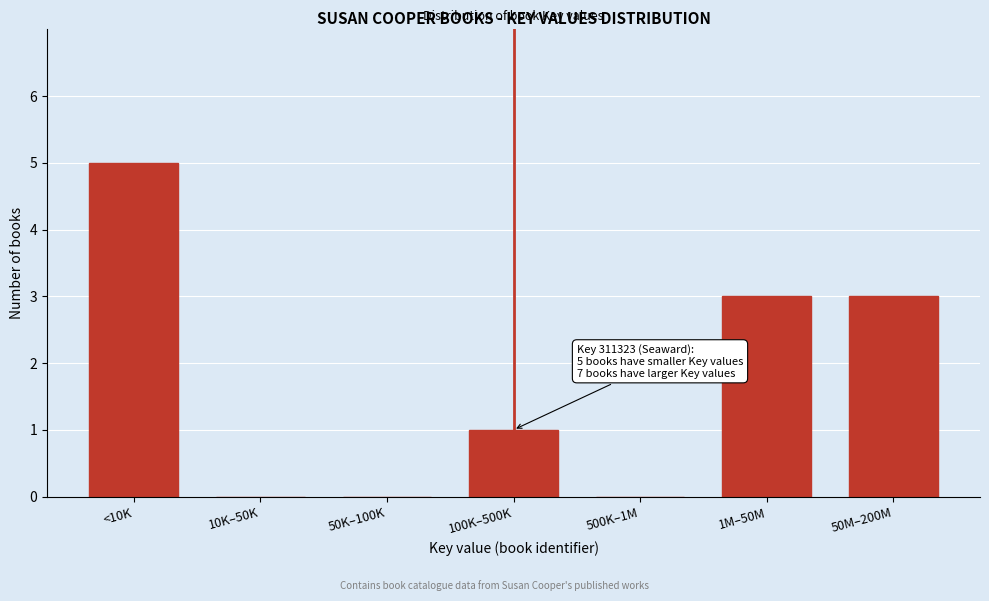

Reading left to right, extract all data points from this chart.

<10K=5	10K–50K=0	50K–100K=0	100K–500K=1	500K–1M=0	1M–50M=3	50M–200M=3